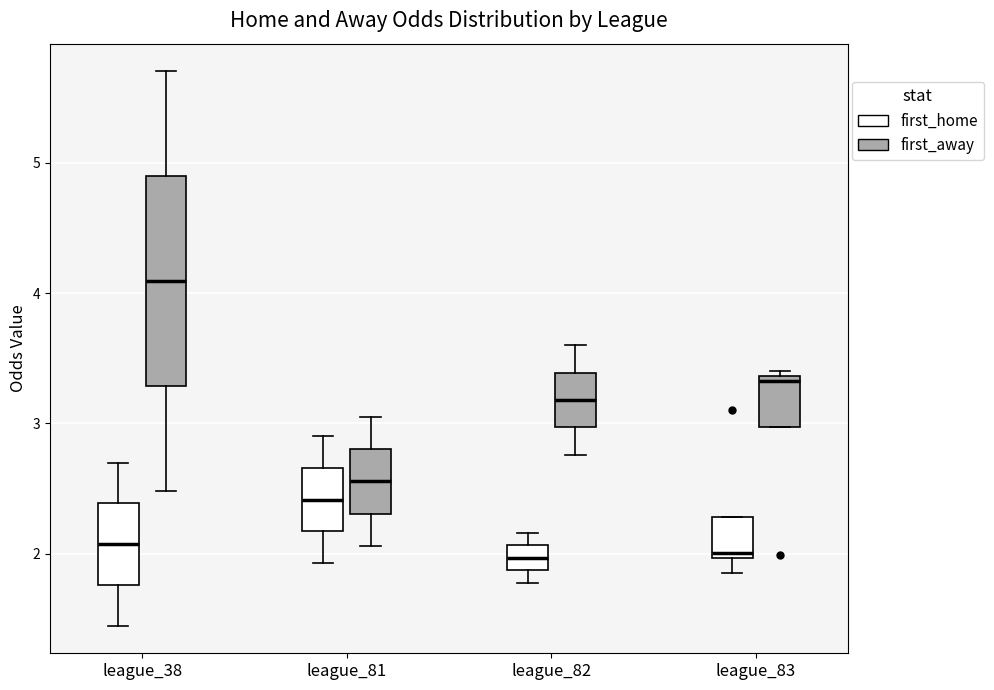

Which box is the tallest, from its lower edge to its upper edge?

league_38 (first_away)